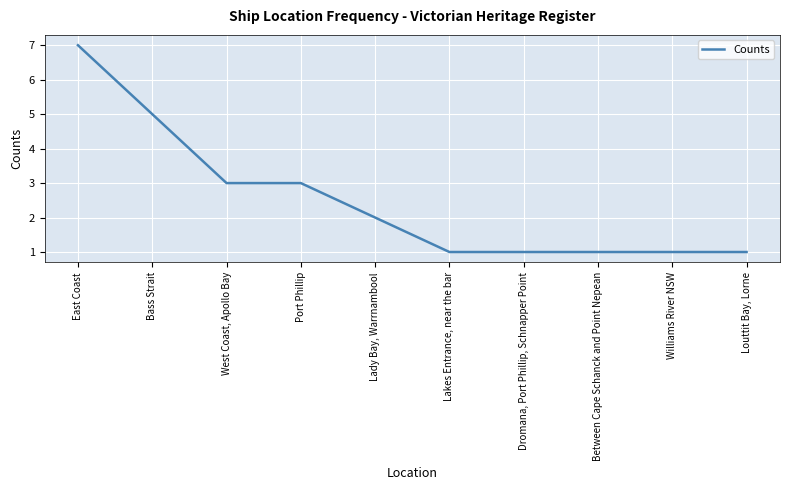

What position from the left is Louttit Bay, Lorne?

10